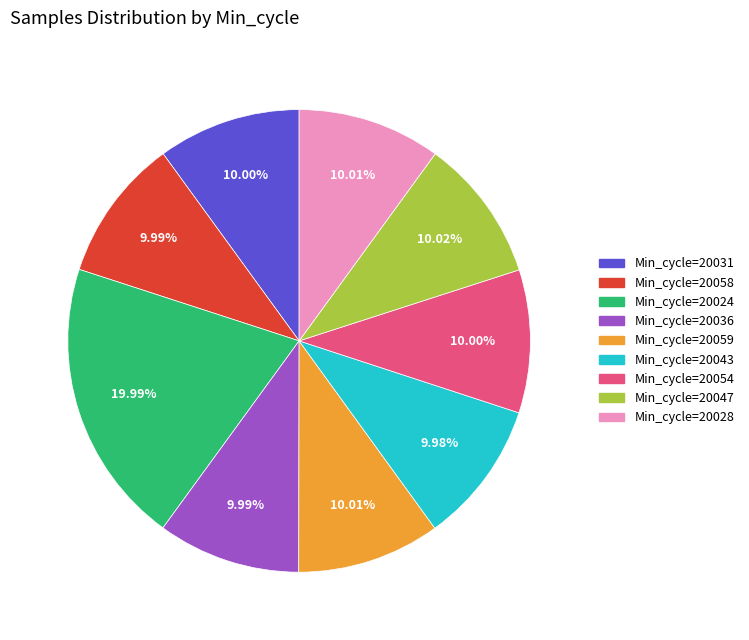

Does any single category account for the majority?

No